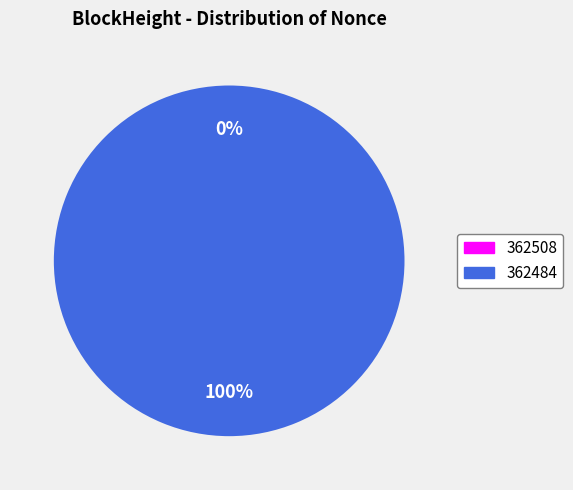

The 362484 slice represents 99% of the pie. True or false?

False